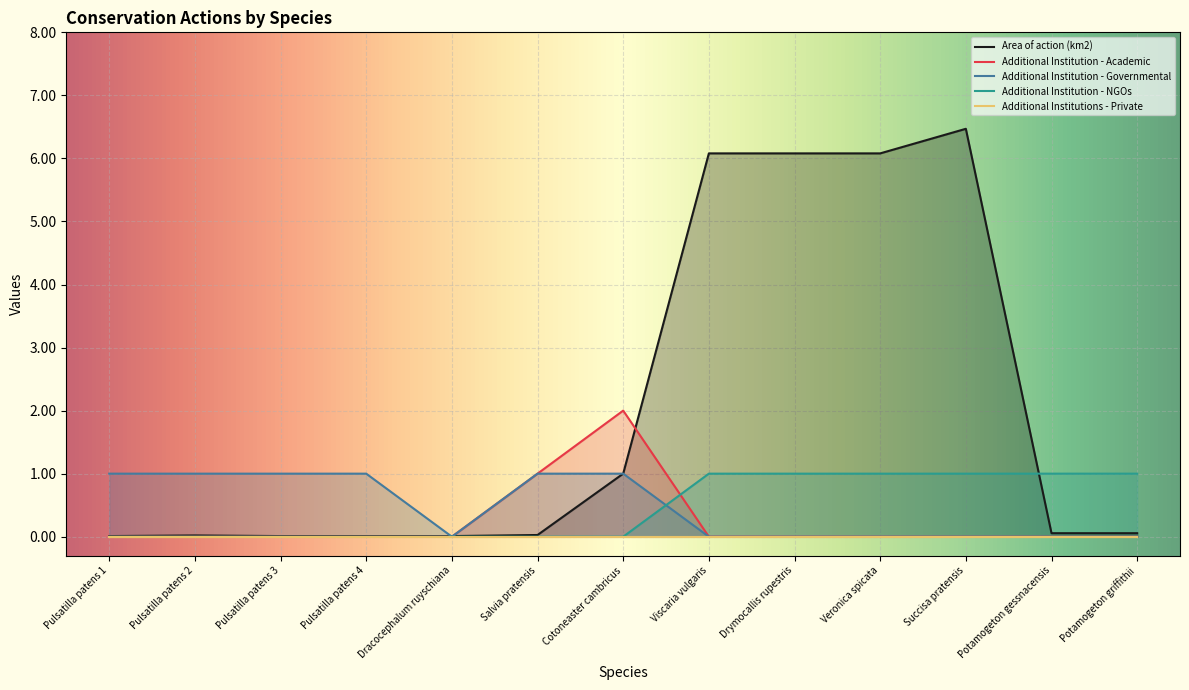

At how many categories does at least one series exceed 1?

5